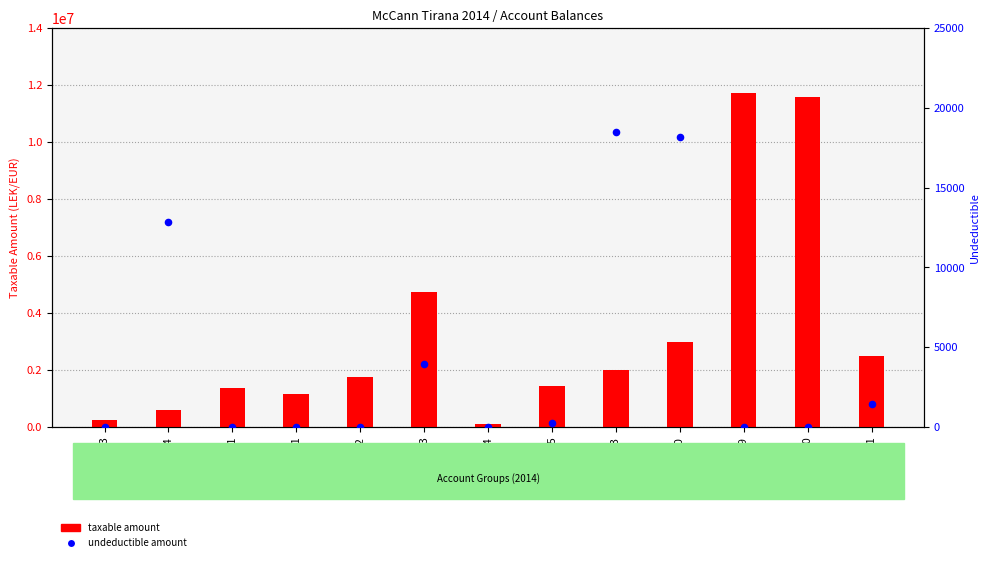

Which series has the largest total across all categories?

taxable amount